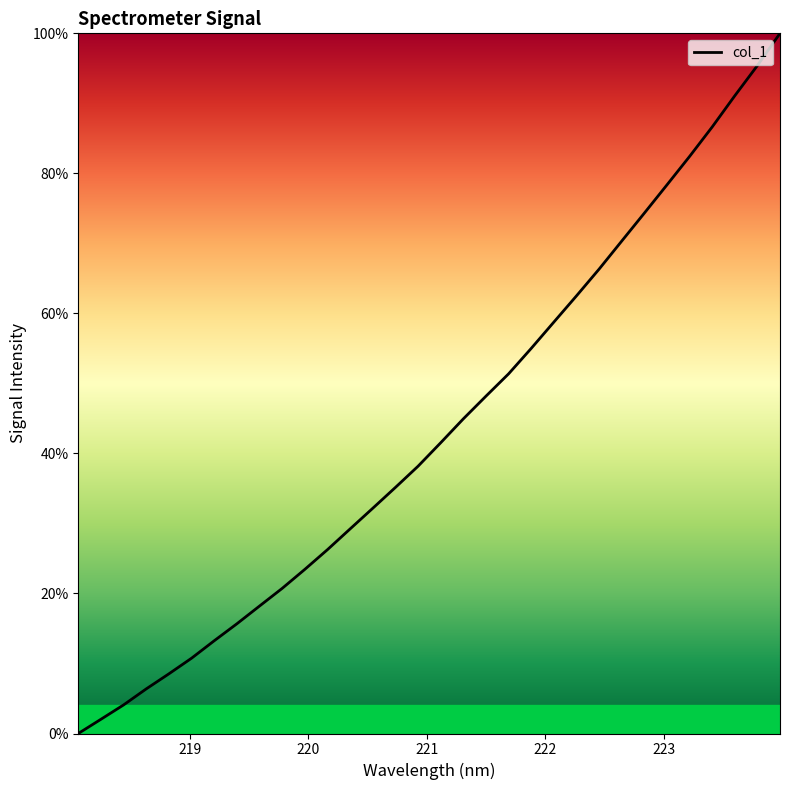

What is the difference between the maximum and minimum values?

100.0